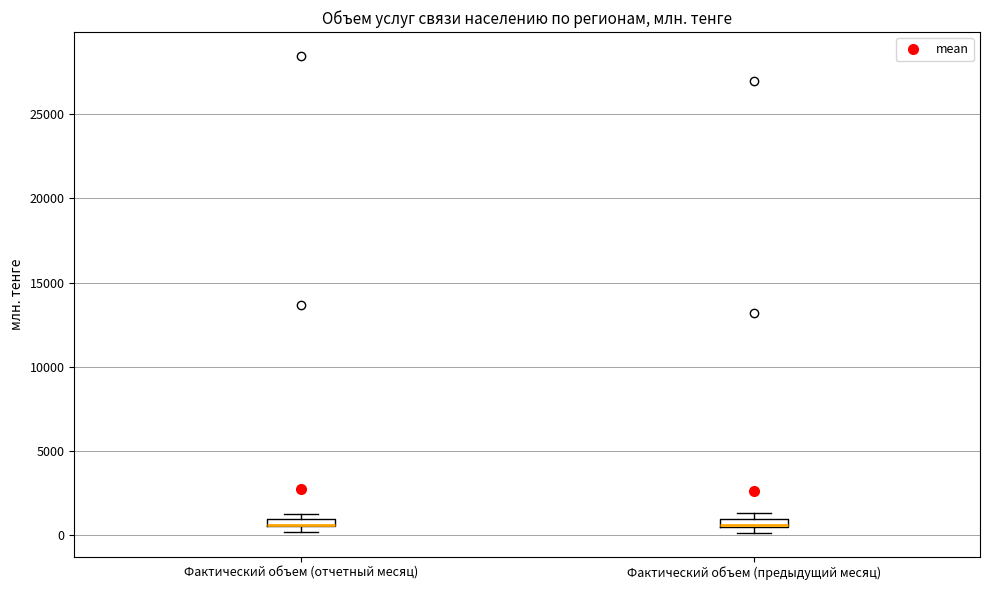

Where is the lower edge of the box for Фактический объем (предыдущий месяц) on the y-axis? The values are not printed on the chart, so give them approximately, as read against the axis.

500